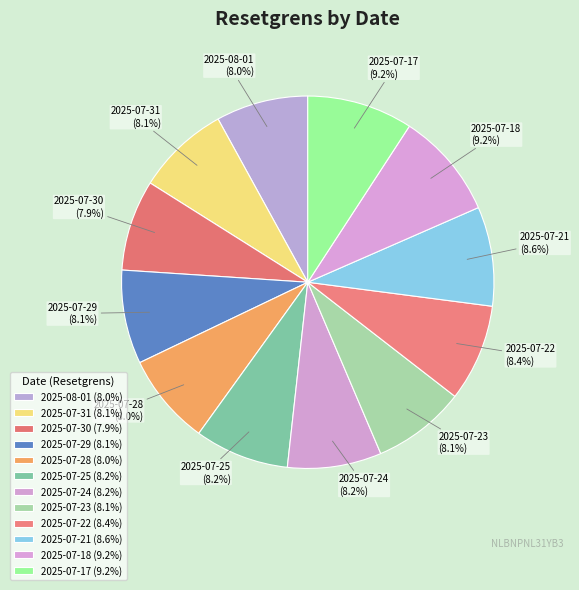

How many slices are in this pie chart?

12